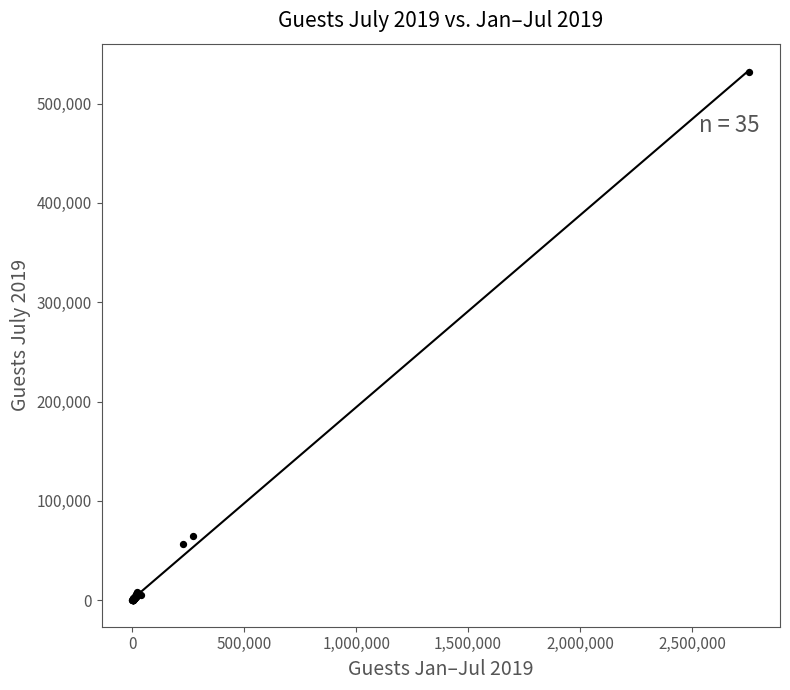

What Y value in the scatter plot is closest to 265847?

64465